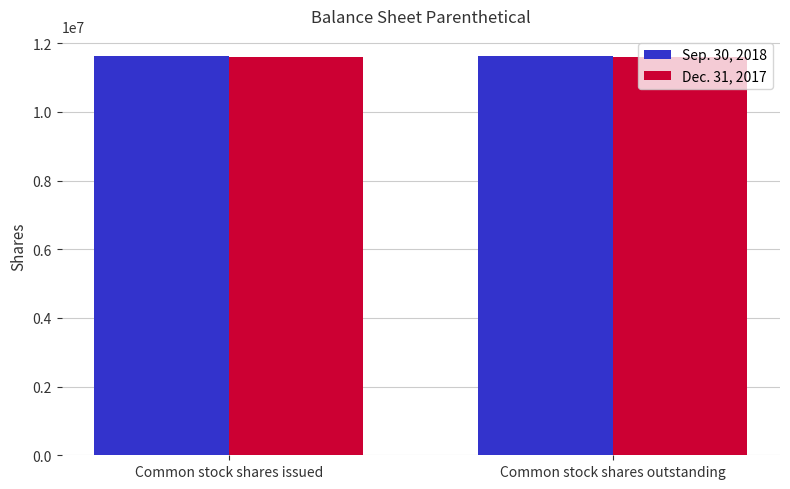

Does the chart contain stacked bars?

No